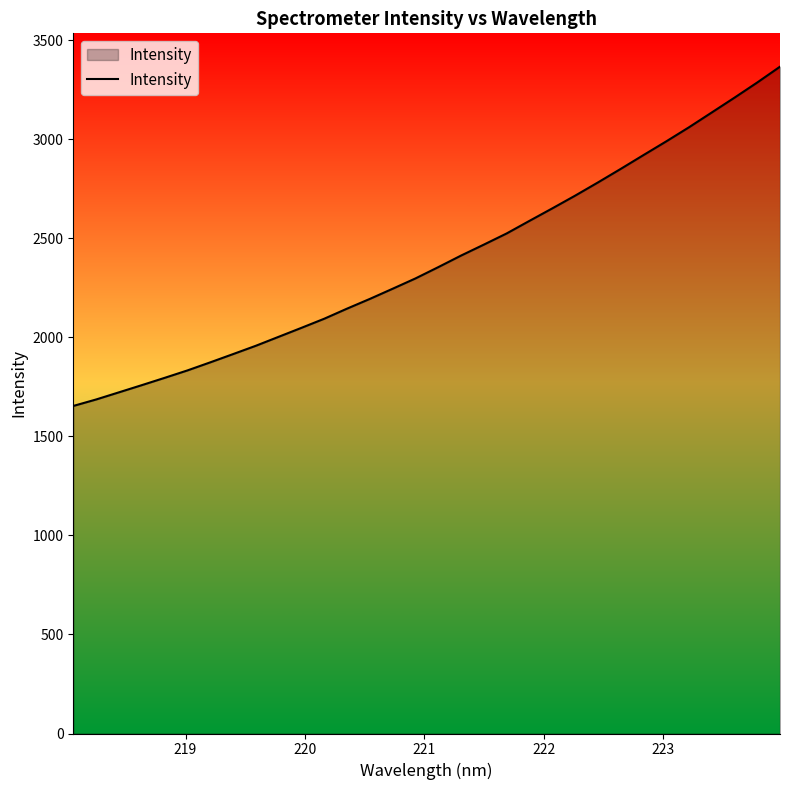

How many categories are shown in the chart?

32